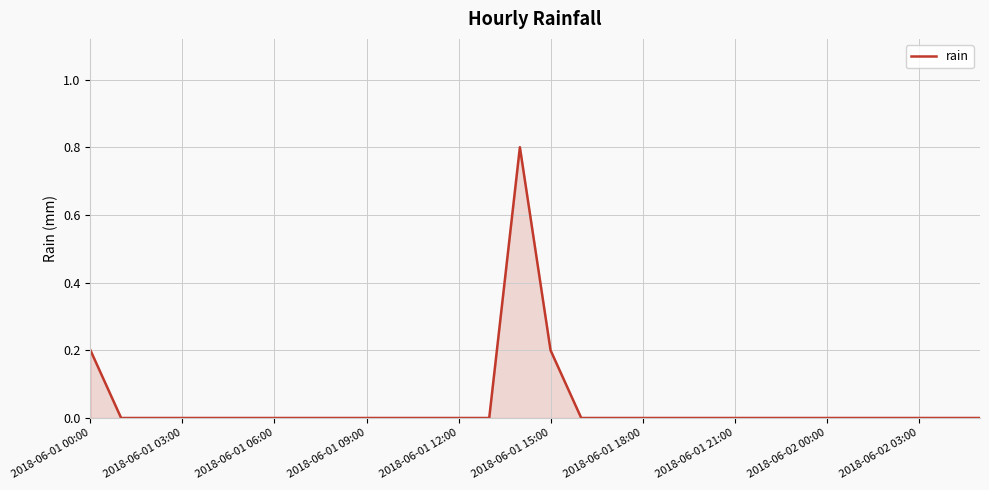

What is the maximum value shown in the chart?

0.8